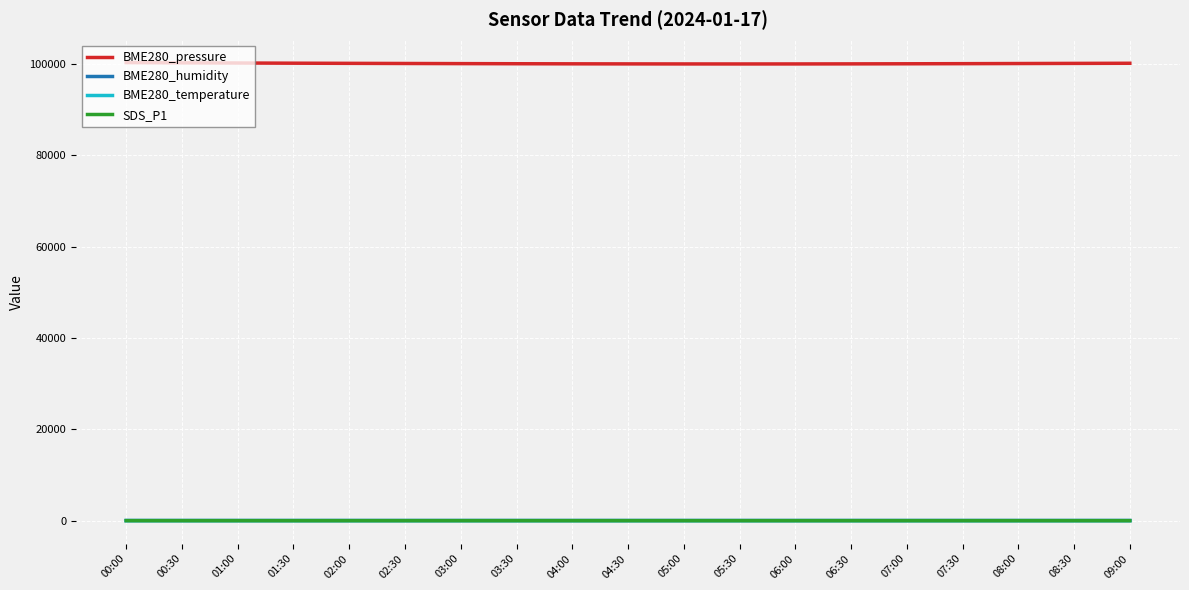

What is the difference between the SDS_P1 values at 07:30 and 06:00?

0.6